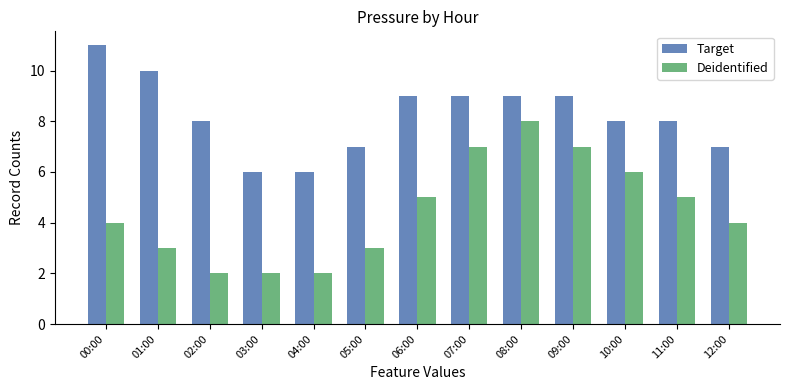

What is the lowest value of the Target series?

6